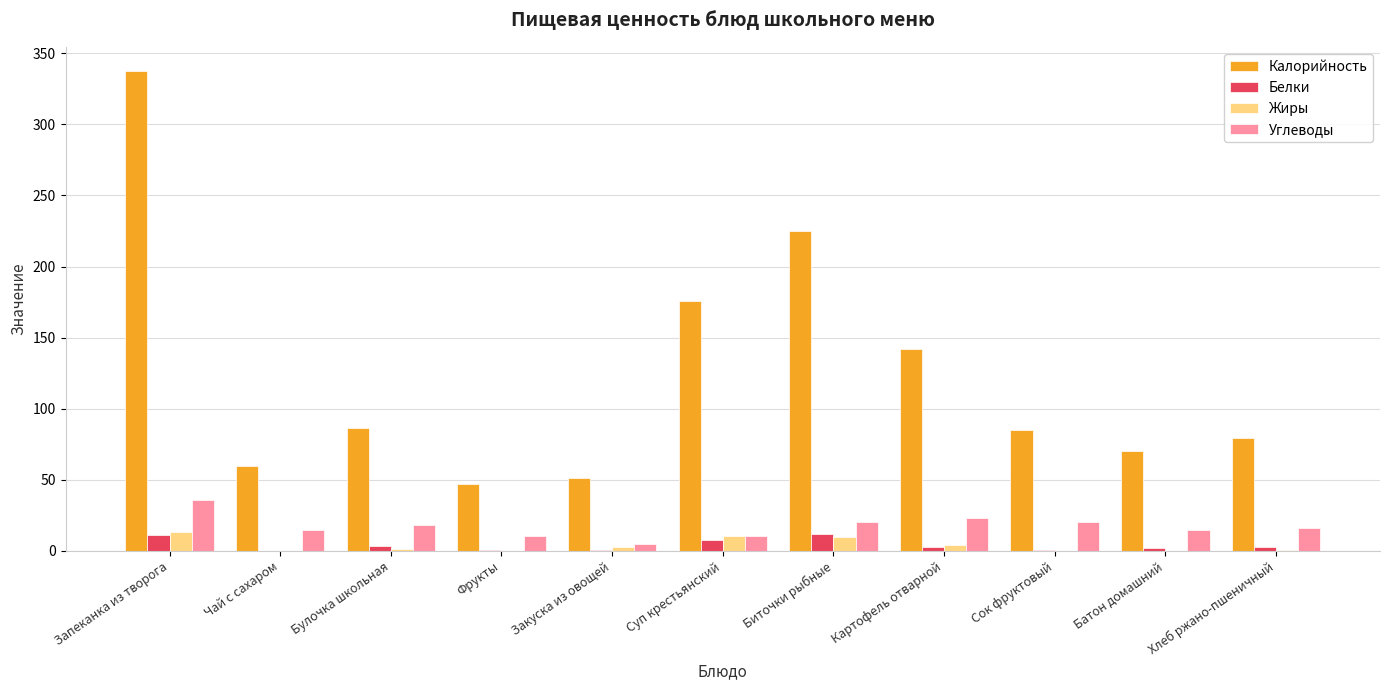

Where is Калорийность nearest to the value 192?

Суп крестьянский